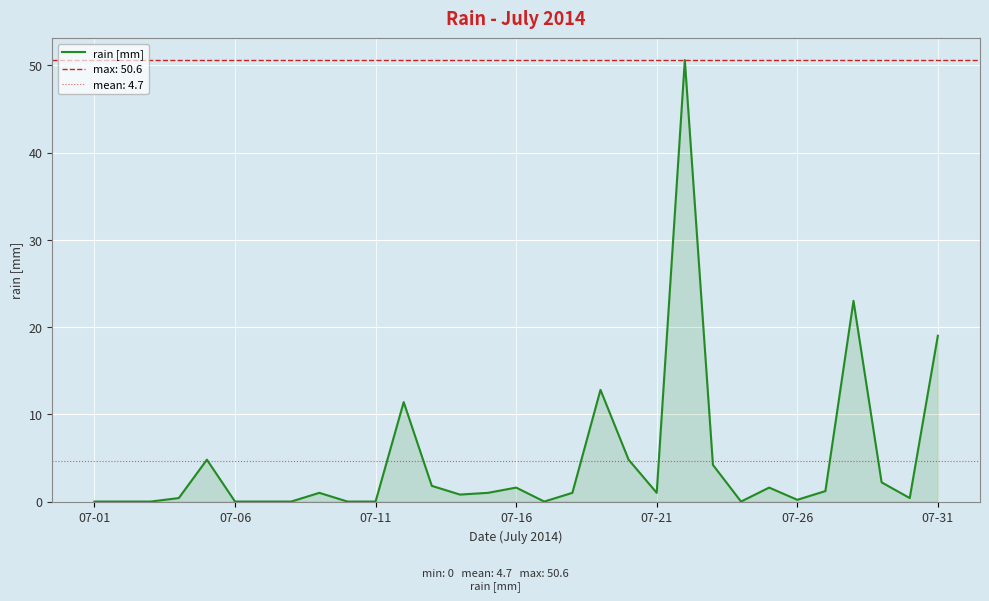

The value at 18 is 12.8. True or false?

True